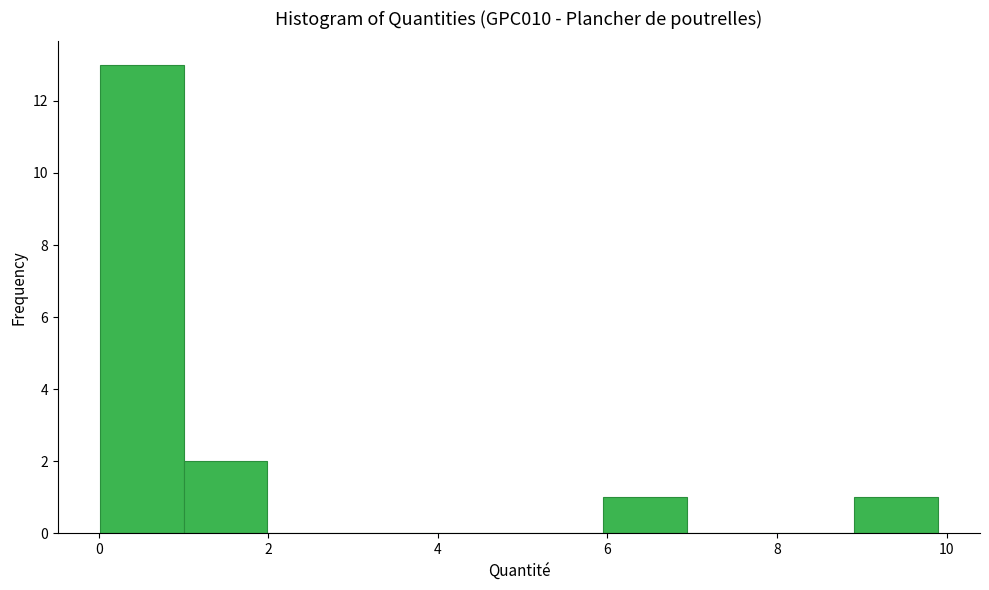

Which range on the x-axis has the tallest bar?

0 to 1